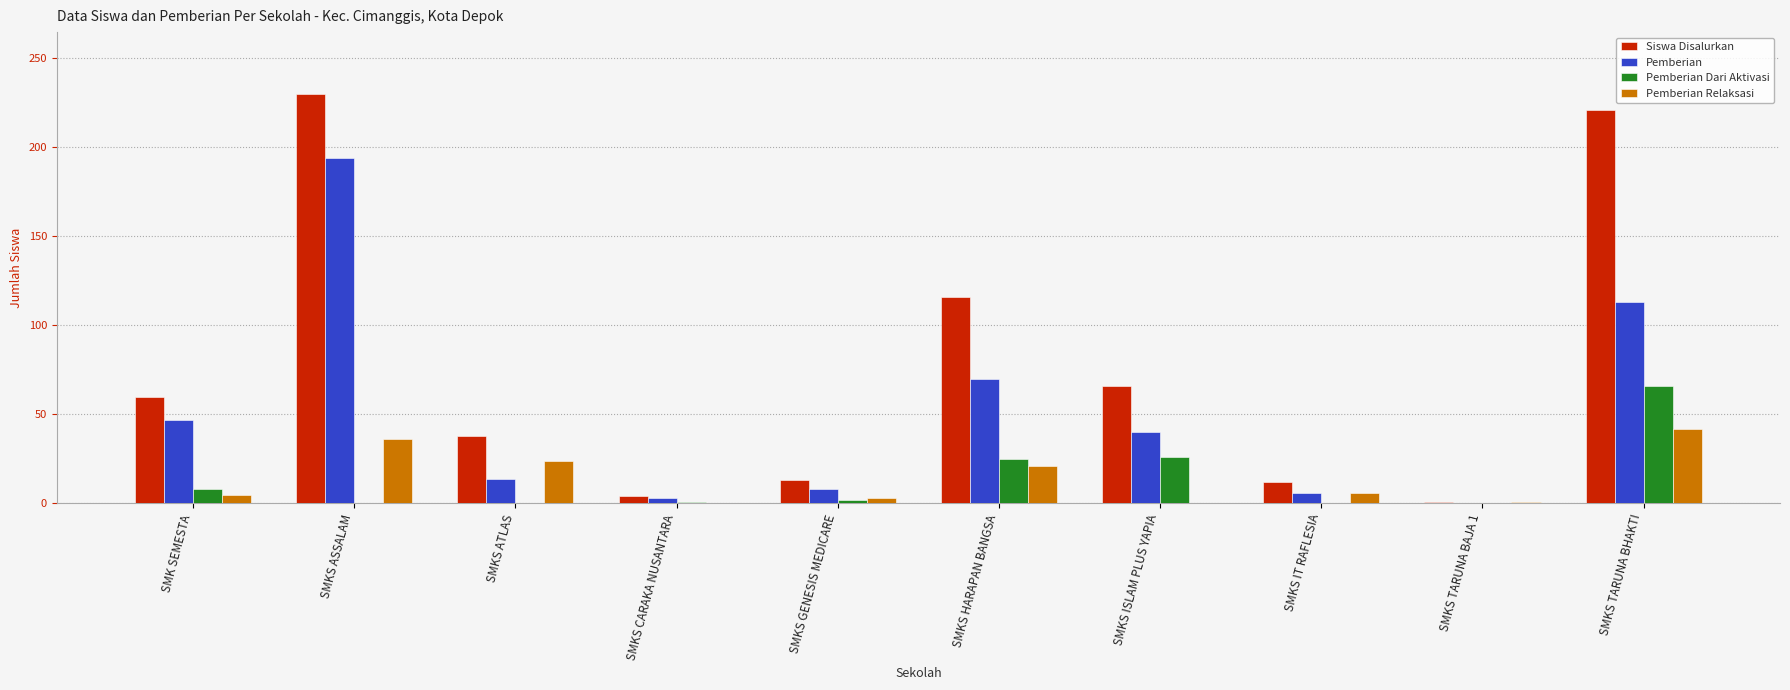

Does the chart contain stacked bars?

No